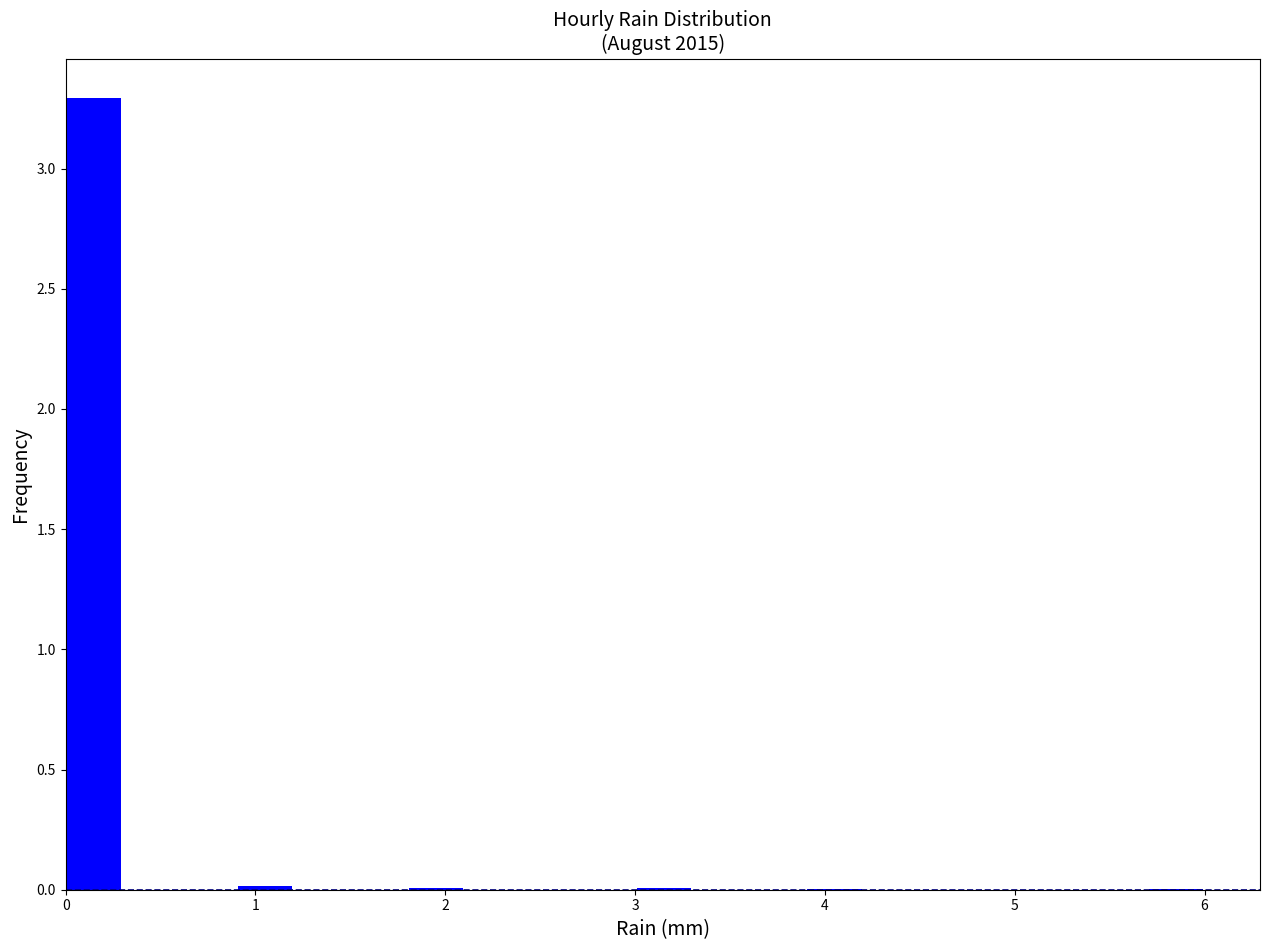

Read against the x-axis, roughly where is the centre of the tallest bar?

0.2